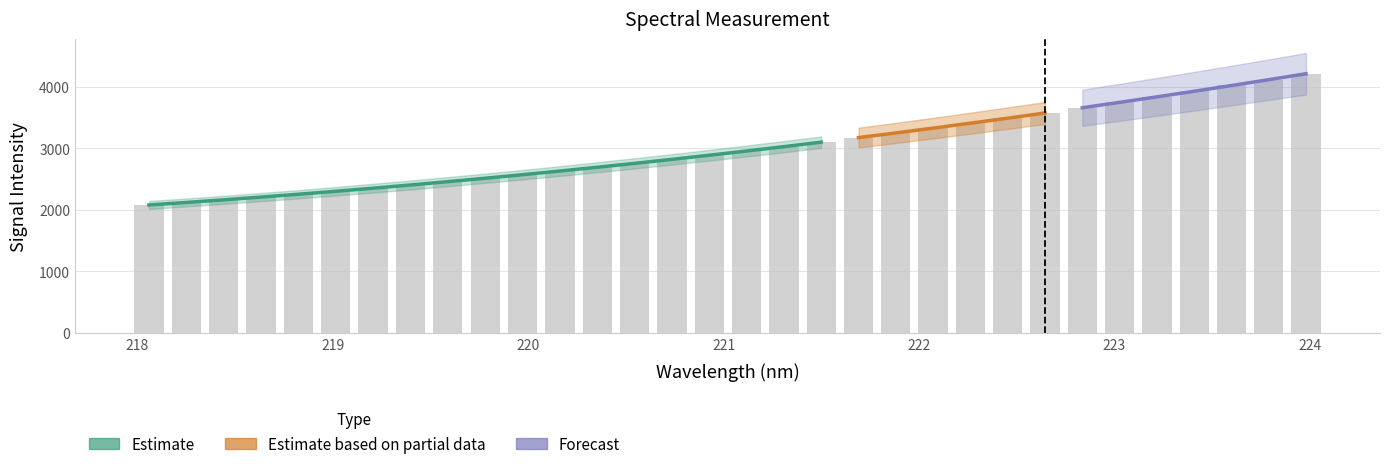

What is the difference between the maximum and minimum values?

2137.8